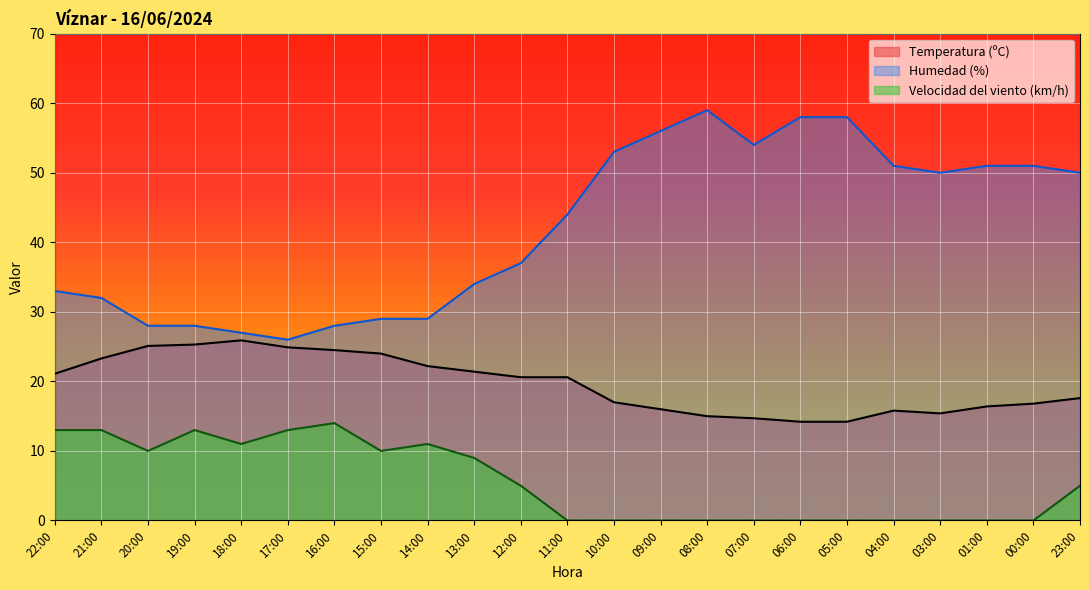

Rank the series by their average value, from lowest to highest.

Velocidad del viento (km/h), Temperatura (ºC), Humedad (%)